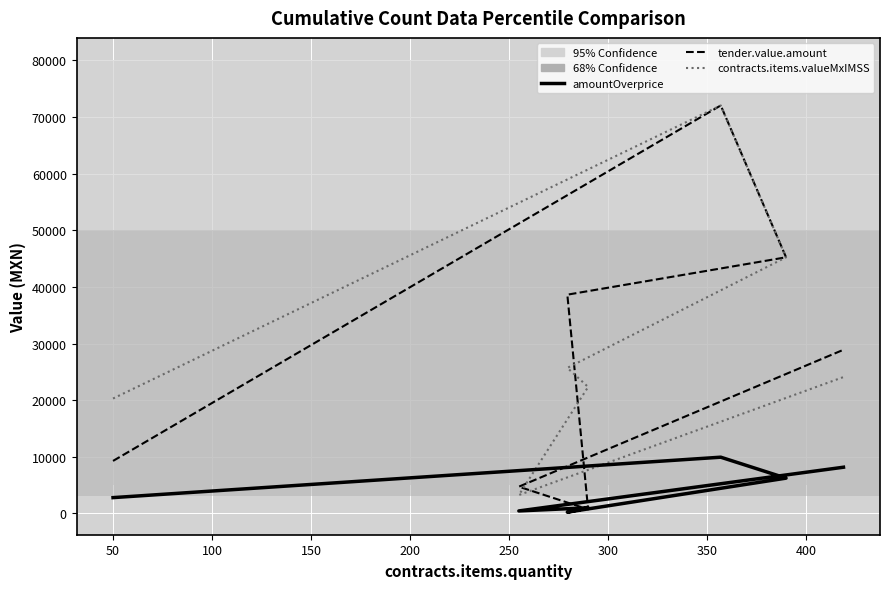

Where is the first local minimum for contracts.items.valueMxIMSS?

250